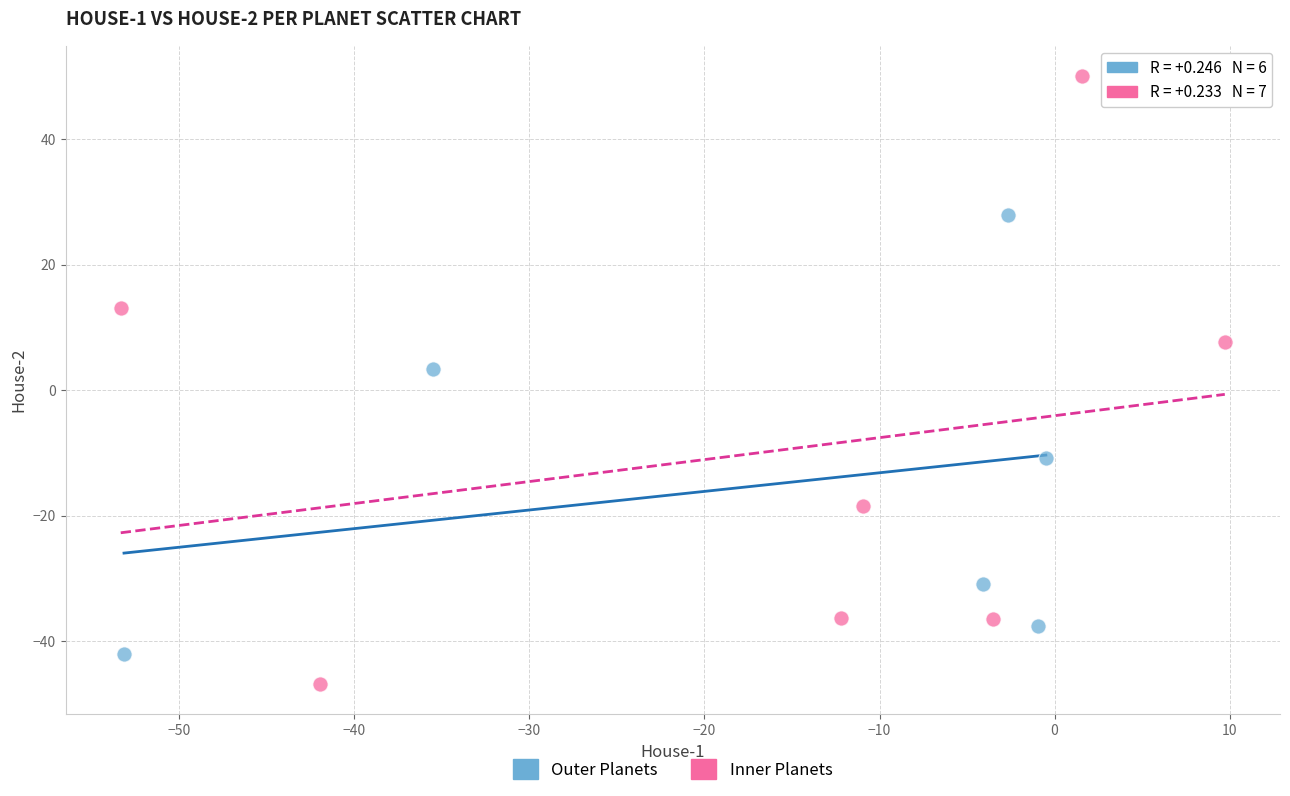

Which series has the widest spread of Y values?

Inner Planets